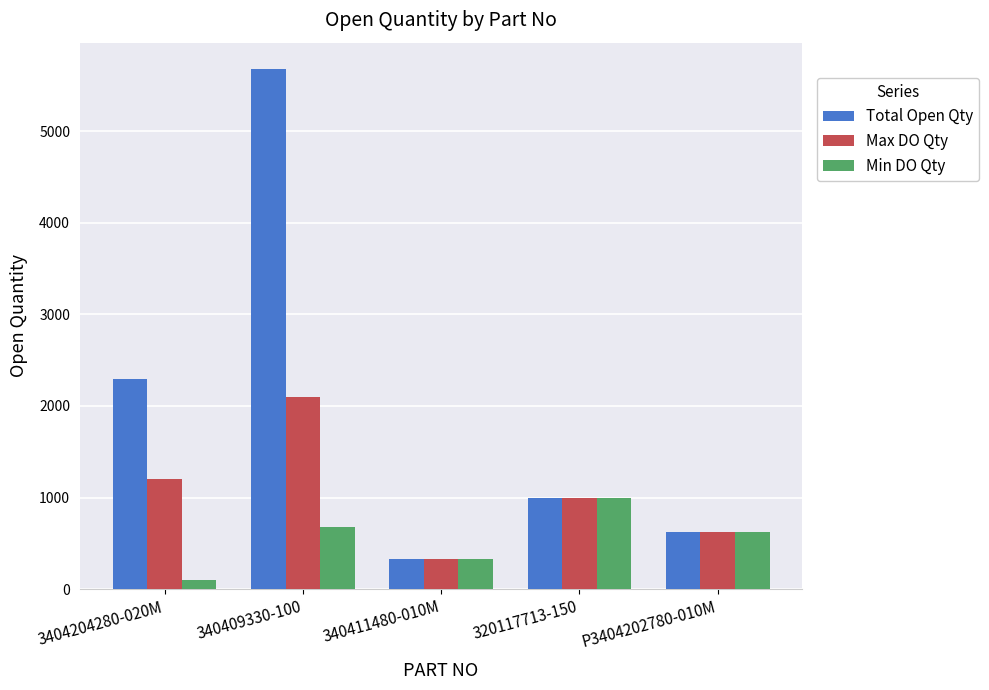

Reading left to right, what are all the values shown in this chart?

Total Open Qty: 2300	5684	330	1000	626
Max DO Qty: 1200	2103	330	1000	626
Min DO Qty: 100	683	330	1000	626